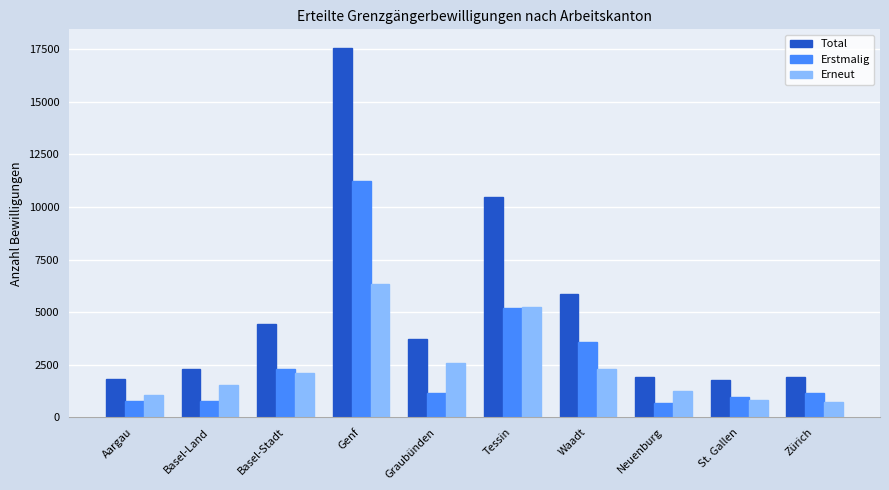

What is the sum of the Erneut values at Graubünden and Neuenburg?

3807